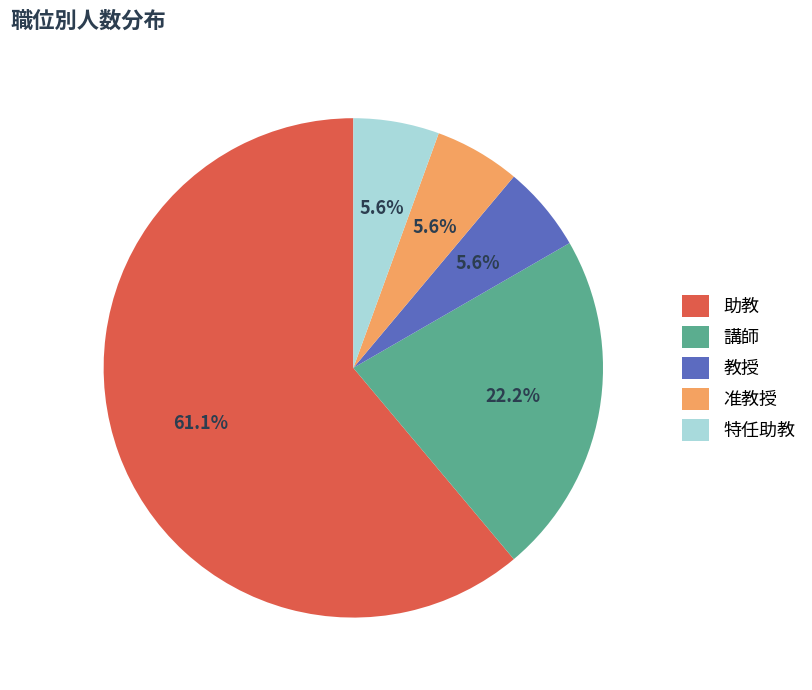

Which slice is the largest?

助教